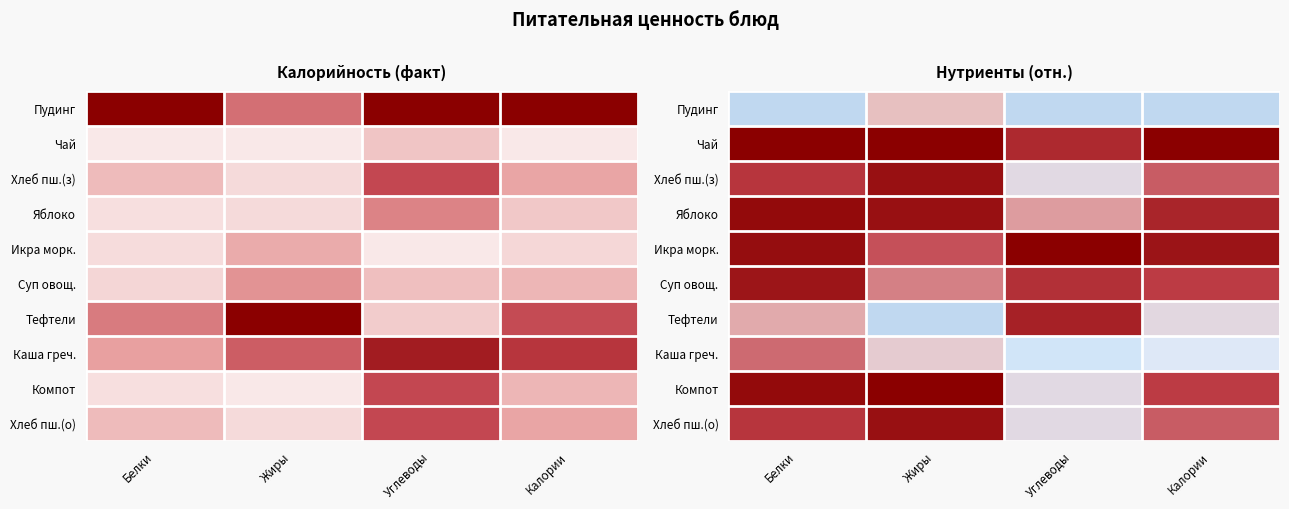

The Икра морк. series shows 0.0 at Калории. True or false?

False